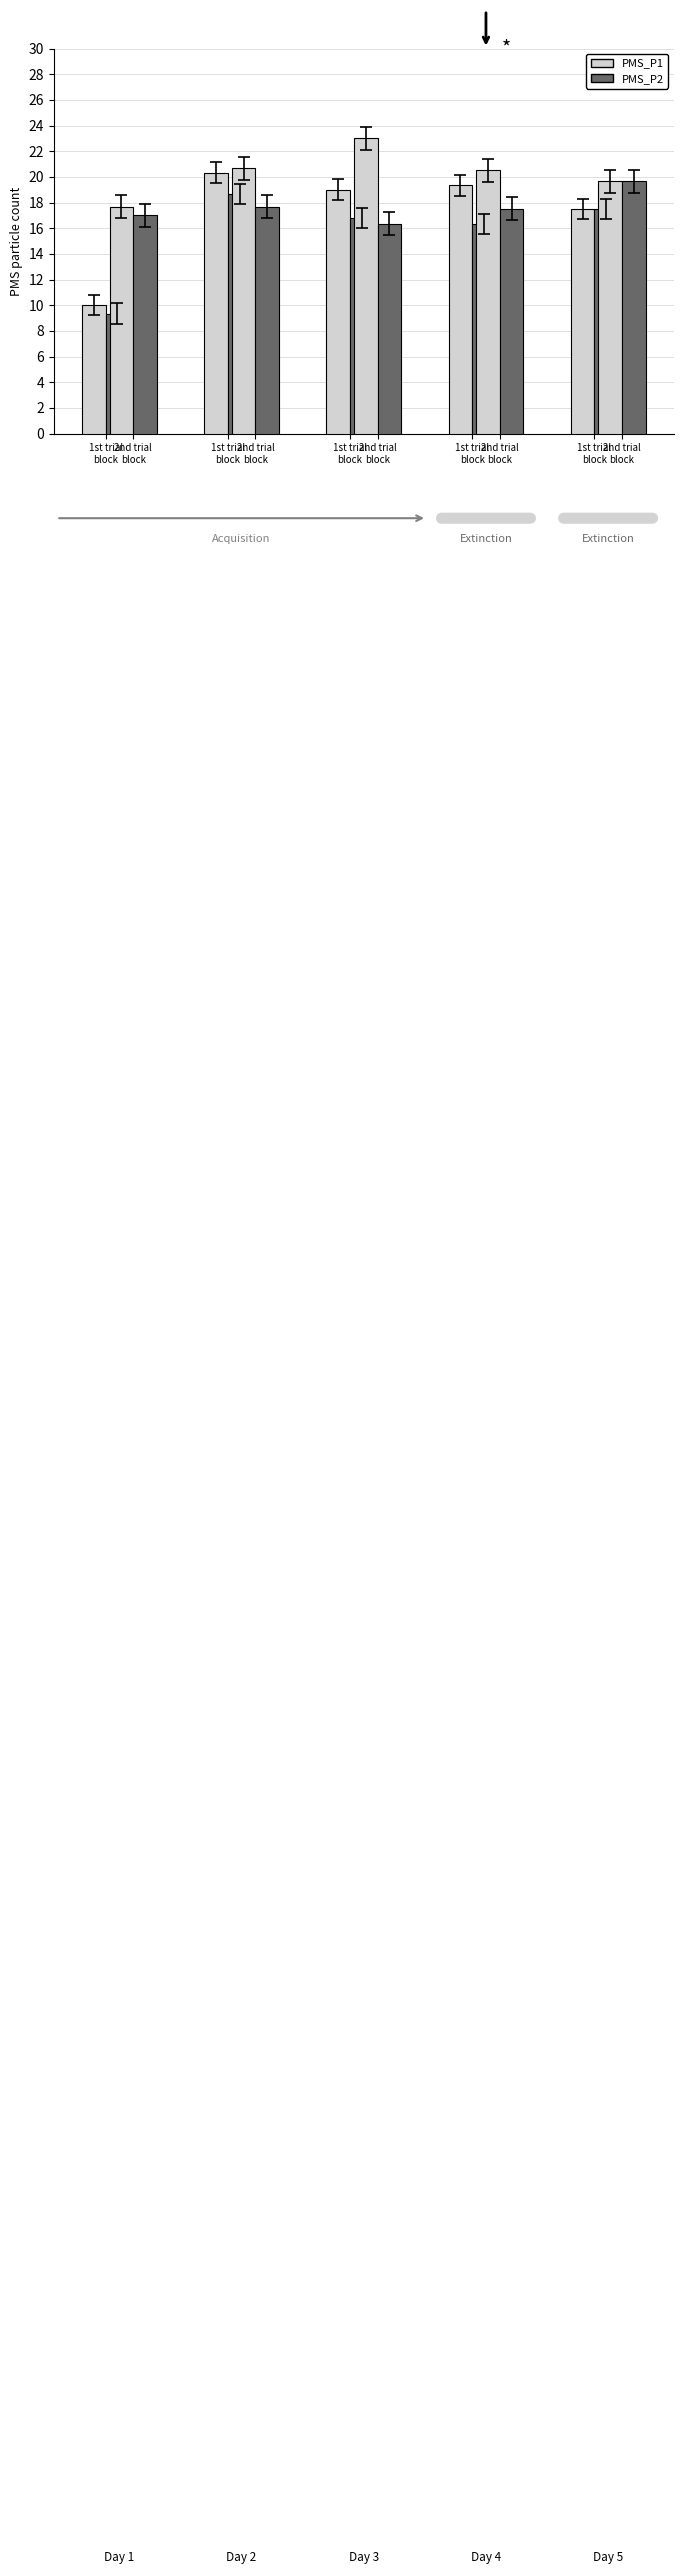

Reading right to left, extract all data points from this chart.

PMS_P1: 00:12=19.7	00:10=17.5	00:09=20.5	00:08=19.3	00:07=23.0	00:06=19.0	00:04=20.7	00:03=20.3	00:02=17.7	00:01=10.0
PMS_P2: 00:12=19.7	00:10=17.5	00:09=17.5	00:08=16.3	00:07=16.3	00:06=16.8	00:04=17.7	00:03=18.7	00:02=17.0	00:01=9.3